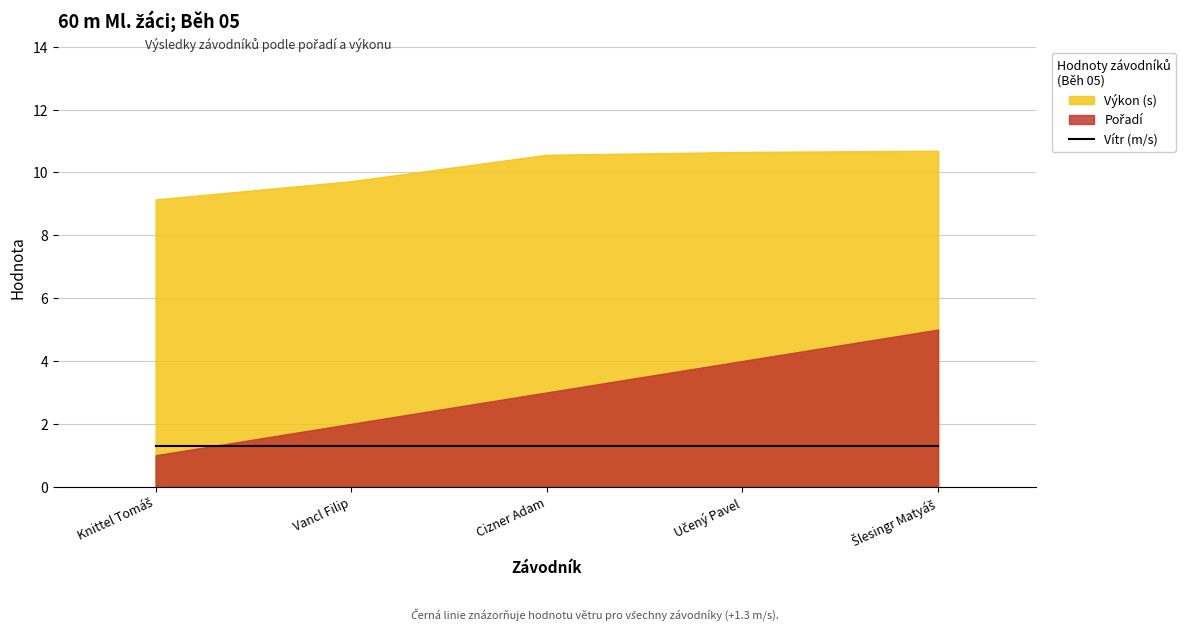

True or false: Výkon and Vítr cross at least once.

False